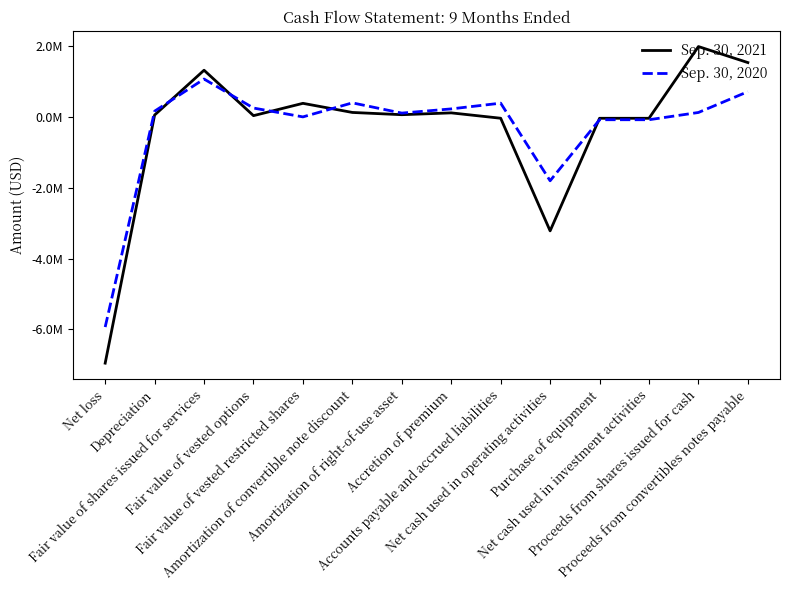

Reading right to left, what are all the values shown in this chart?

Sep. 30, 2021: 1532955	1985000	-39290	-39290	-3216914	-38088	113294	61744	125322	382544	34905	1316884	52752	-6950307
Sep. 30, 2020: 712000	124371	-80272	-80272	-1803293	387295	225686	106863	395789	0	249619	1068045	161707	-5931371